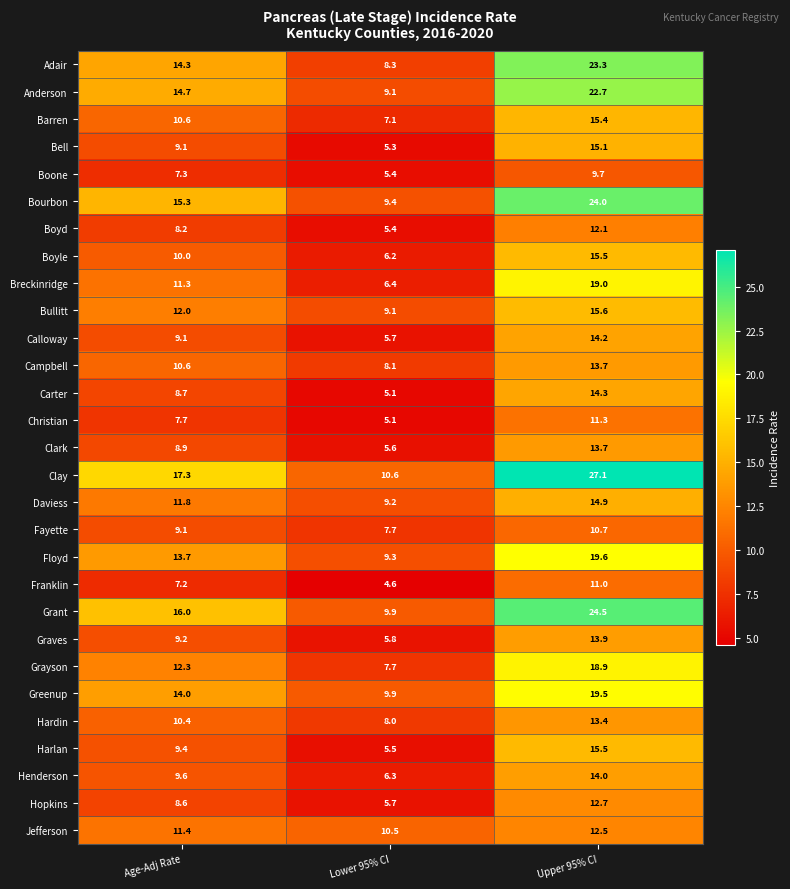

Which series has the largest total across all categories?

Clay